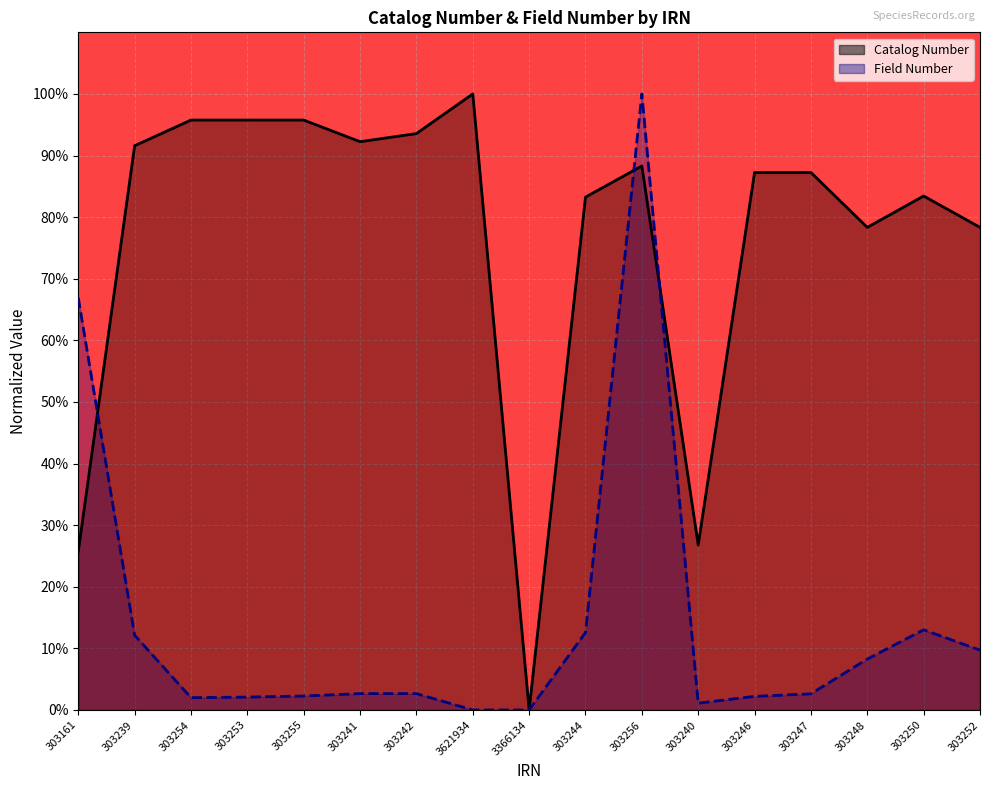

What is the label of the 3rd point from the left?

303254